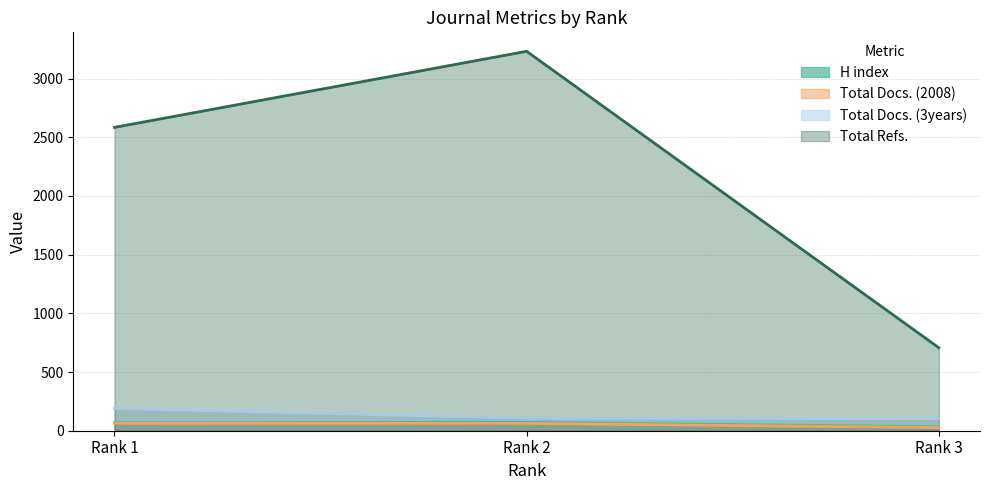

Reading right to left, what are all the values shown in this chart?

H index: 33	71	68
Total Docs. (2008): 27	62	63
Total Docs. (3years): 102	106	190
Total Refs.: 707	3232	2584